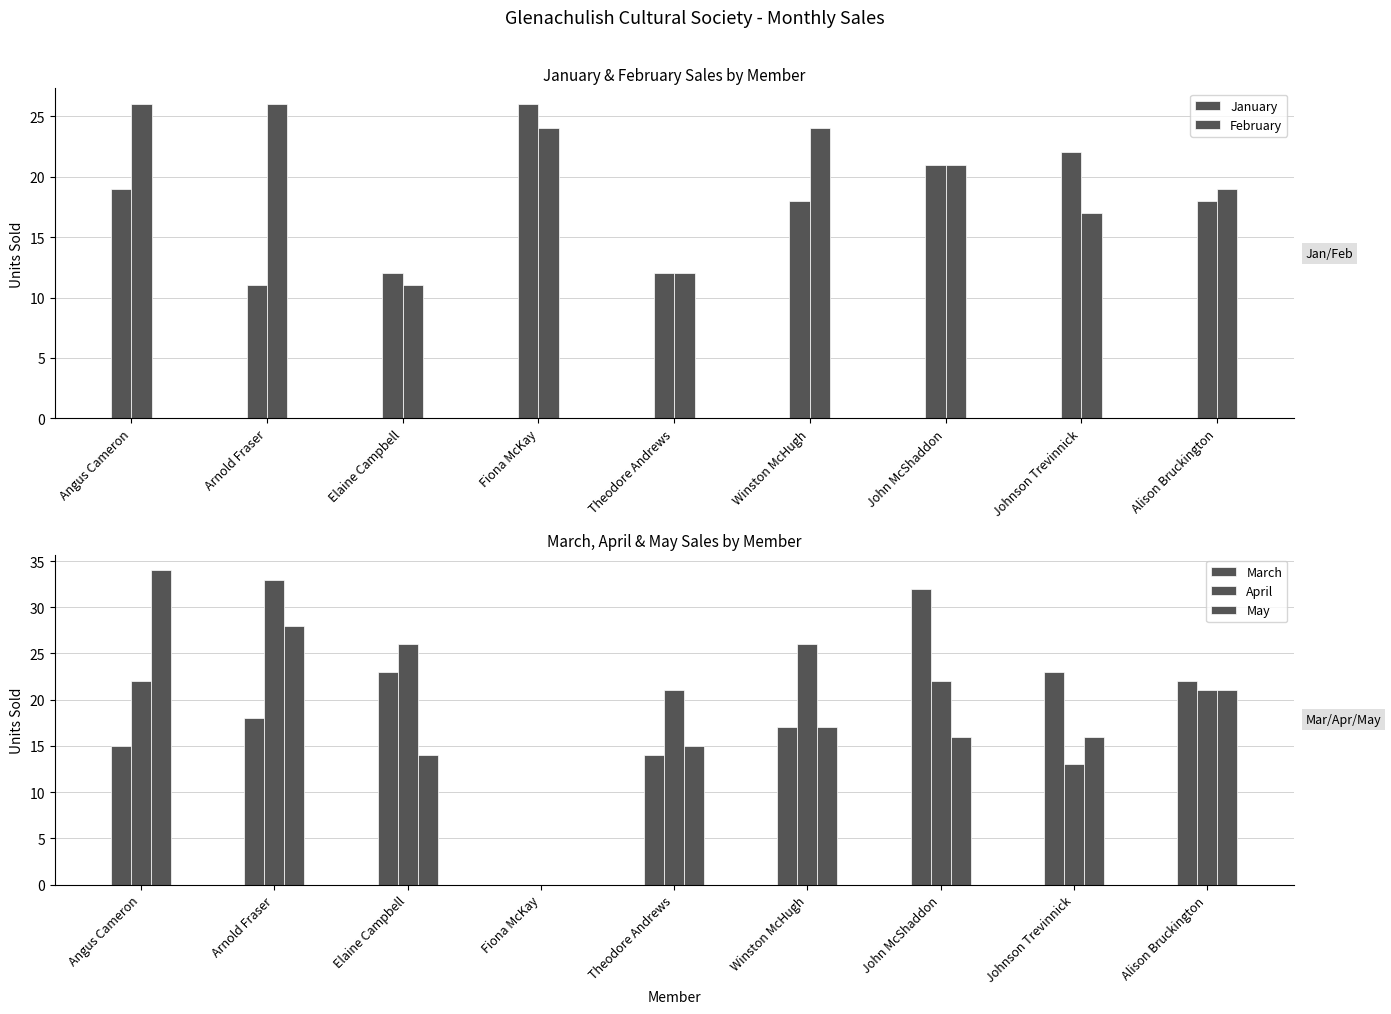

What is the sum of the March values at Alison Bruckington and Elaine Campbell?

45